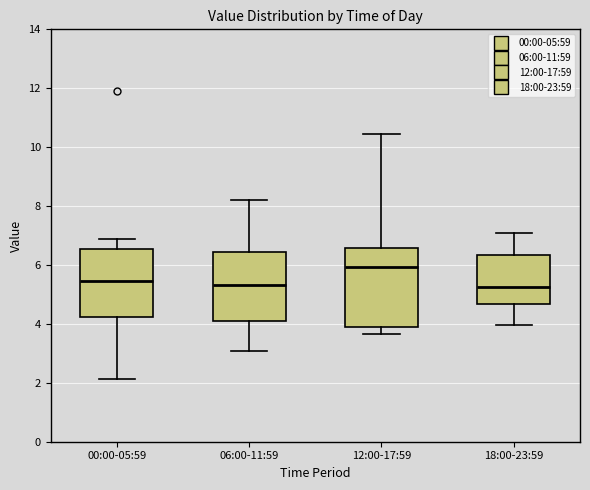

Reading left to right, transcribe this box plot: for each box, give where its median line is, the range the box spans, and where its two whiskers end, as read against the y-axis. The values are not printed on the chart, so give them approximately, as read against the axis.

00:00-05:59: median 5.4, box 4.2 to 6.6, whiskers 2.2 to 6.8
06:00-11:59: median 5.4, box 4.2 to 6.4, whiskers 3.0 to 8.2
12:00-17:59: median 6.0, box 3.8 to 6.6, whiskers 3.6 to 10.4
18:00-23:59: median 5.2, box 4.6 to 6.4, whiskers 4.0 to 7.2